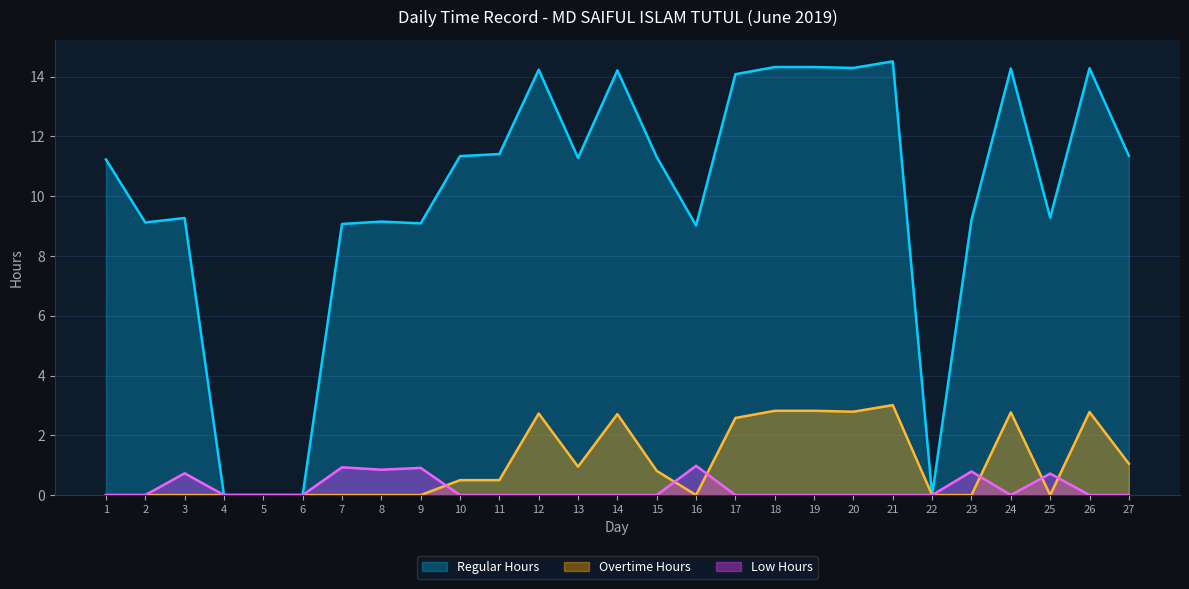

Reading left to right, what are all the values shown in this chart?

Regular Hours: 11.2	9.1	9.3	0.0	0.0	0.0	9.1	9.2	9.1	11.3	11.4	14.2	11.3	14.2	11.3	9.0	14.1	14.3	14.3	14.3	14.5	0.0	9.2	14.3	9.3	14.3	11.3
Overtime Hours: 0.0	0.0	0.0	0.0	0.0	0.0	0.0	0.0	0.0	0.5	0.5	2.7	0.9	2.7	0.8	0.0	2.6	2.8	2.8	2.8	3.0	0.0	0.0	2.8	0.0	2.8	1.1
Low Hours: 0.0	0.0	0.7	0.0	0.0	0.0	0.9	0.8	0.9	0.0	0.0	0.0	0.0	0.0	0.0	1.0	0.0	0.0	0.0	0.0	0.0	0.0	0.8	0.0	0.7	0.0	0.0